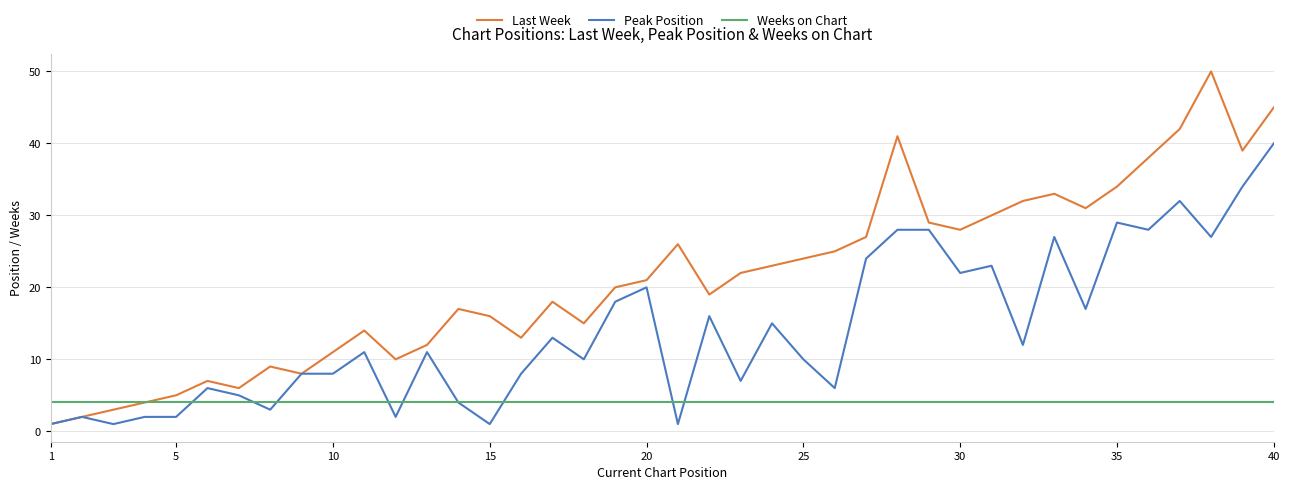

Which series has the largest total across all categories?

Last Week